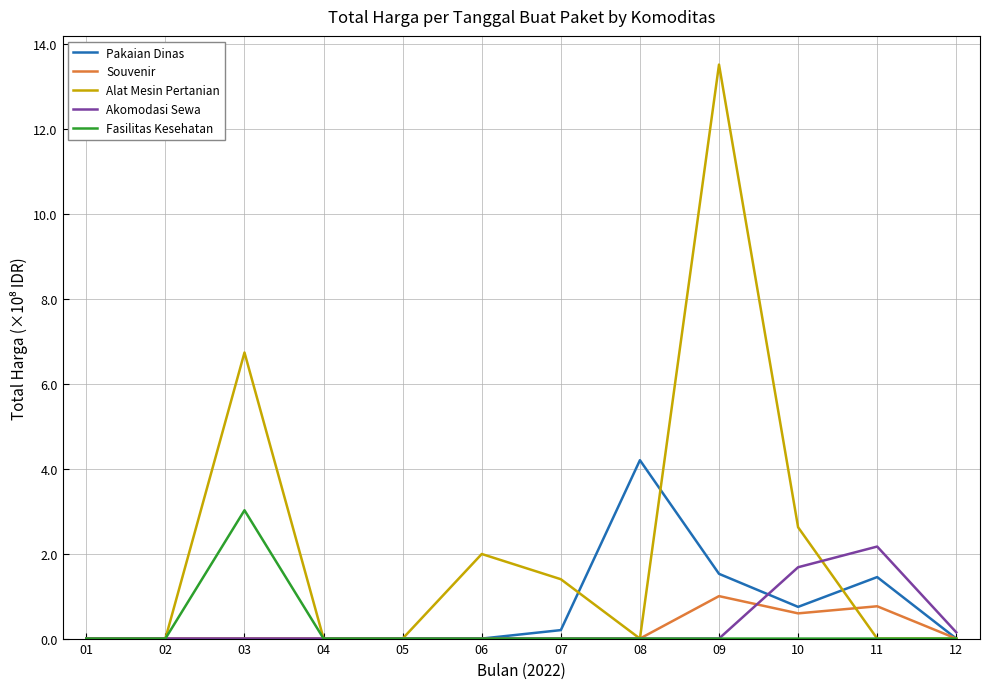

Does the chart display data point markers on the line(s)?

No